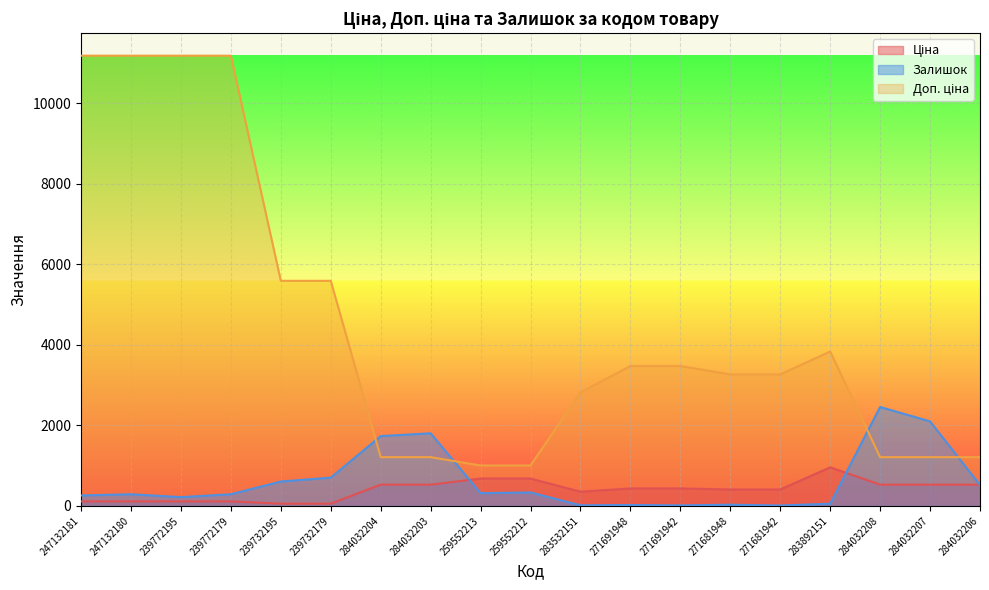

True or false: Ціна and Доп. ціна intersect in this chart.

False